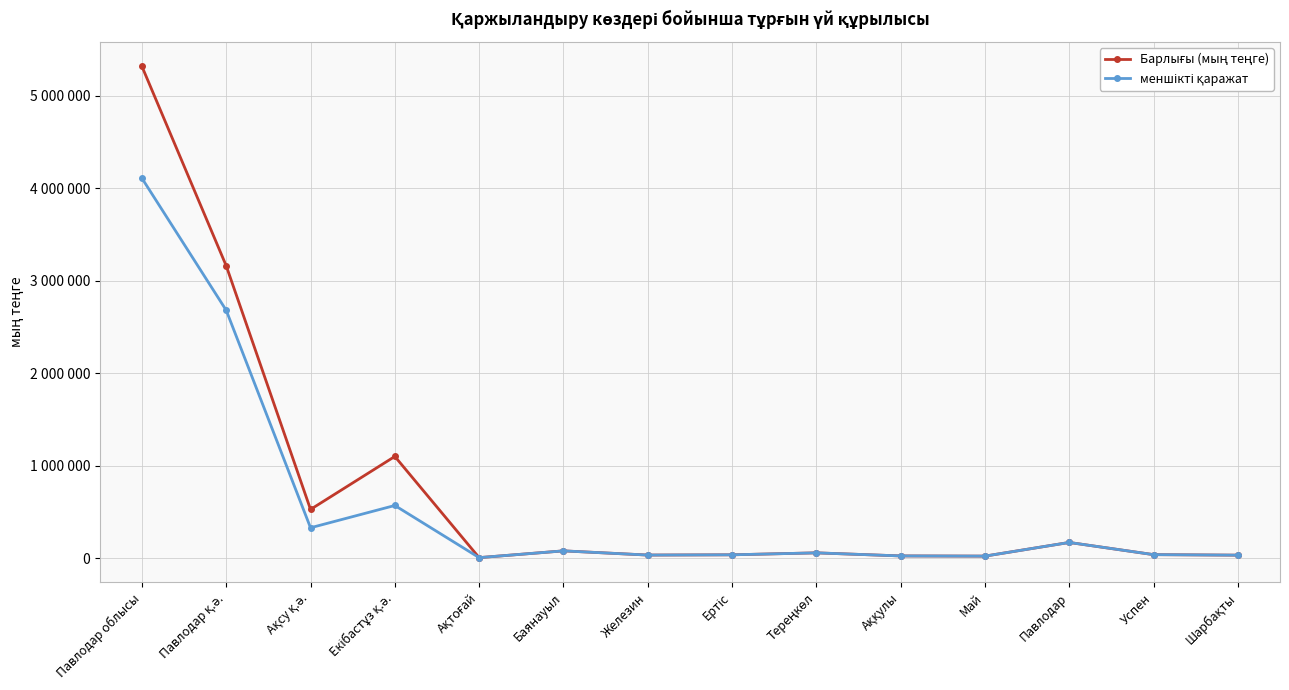

What is the maximum value for меншікті қаражат?

4109864